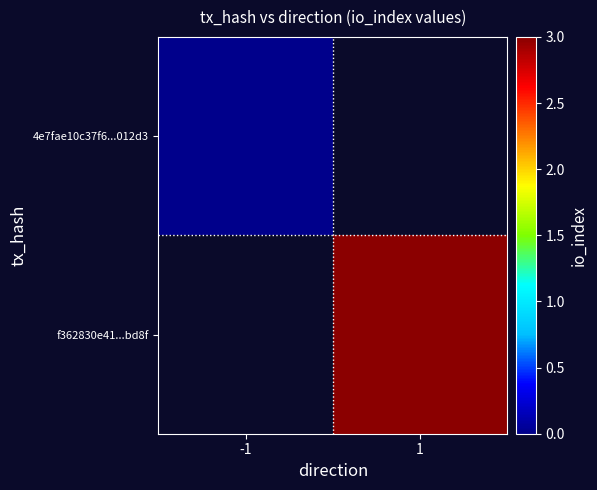

The f362830e41...bd8f series shows 3.0 at 1. True or false?

True